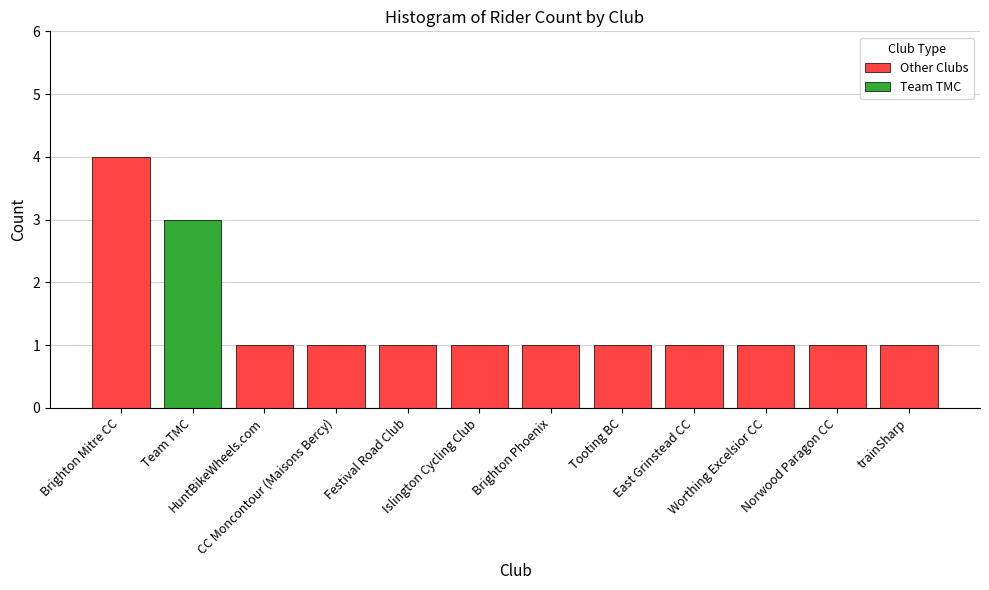

What is the difference between the maximum and second lowest values in the Other Clubs series?

3